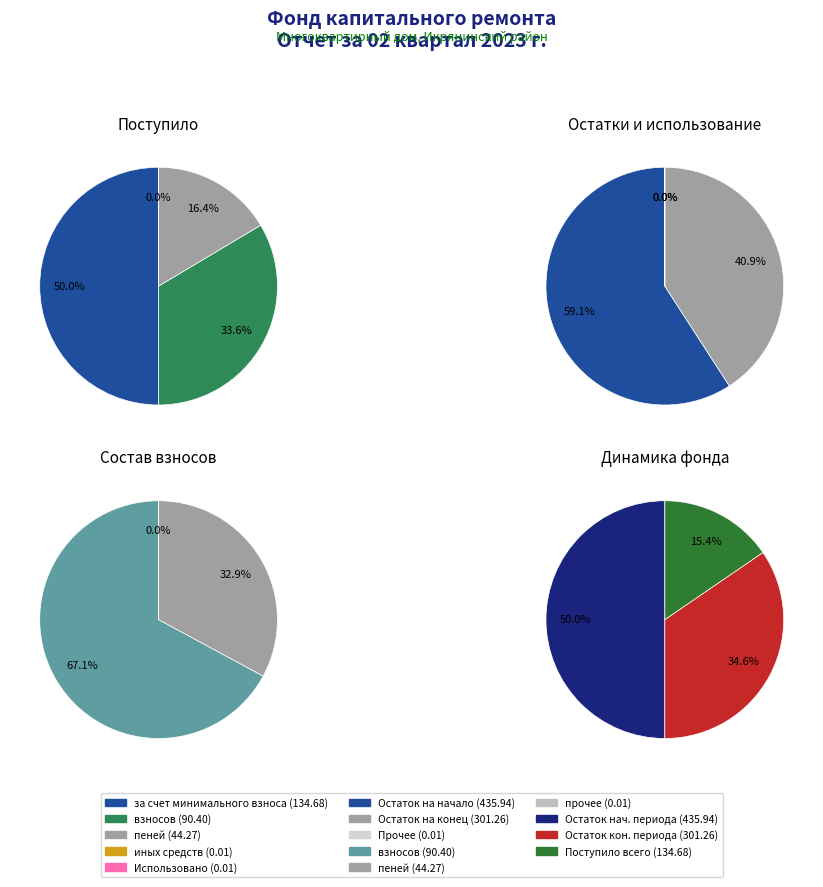

Do за счет минимального взноса and иных средств together represent more than half of the pie?

Yes